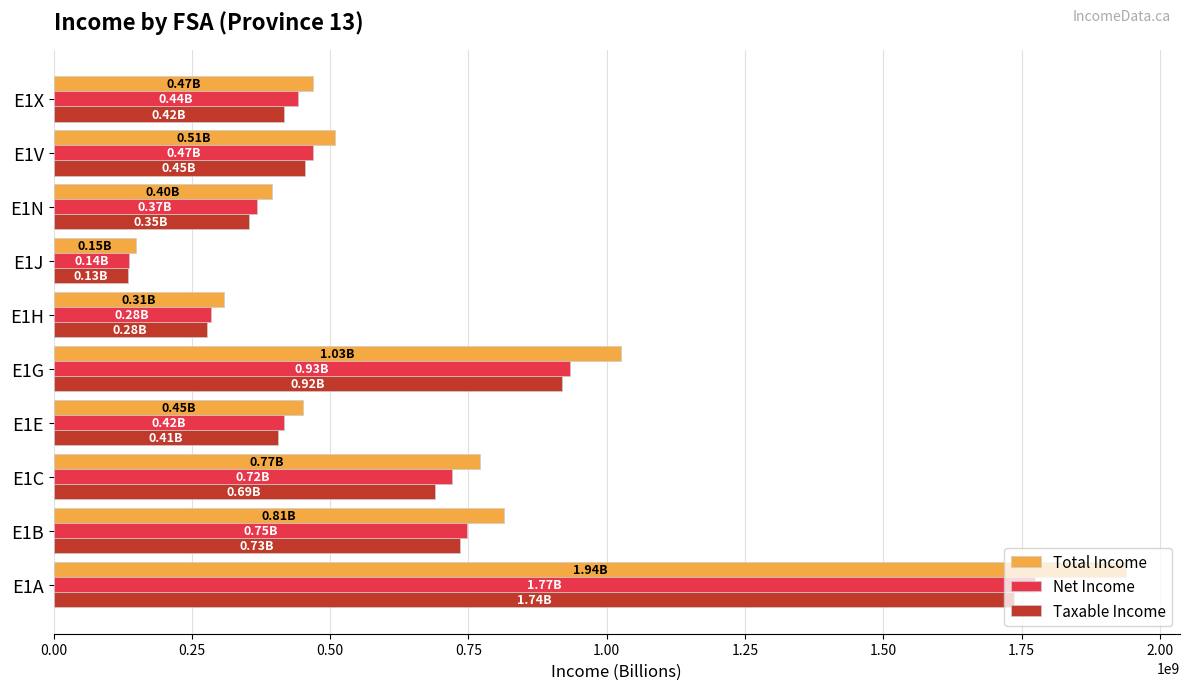

What is the difference between the highest and lowest values at E1A?

202271000